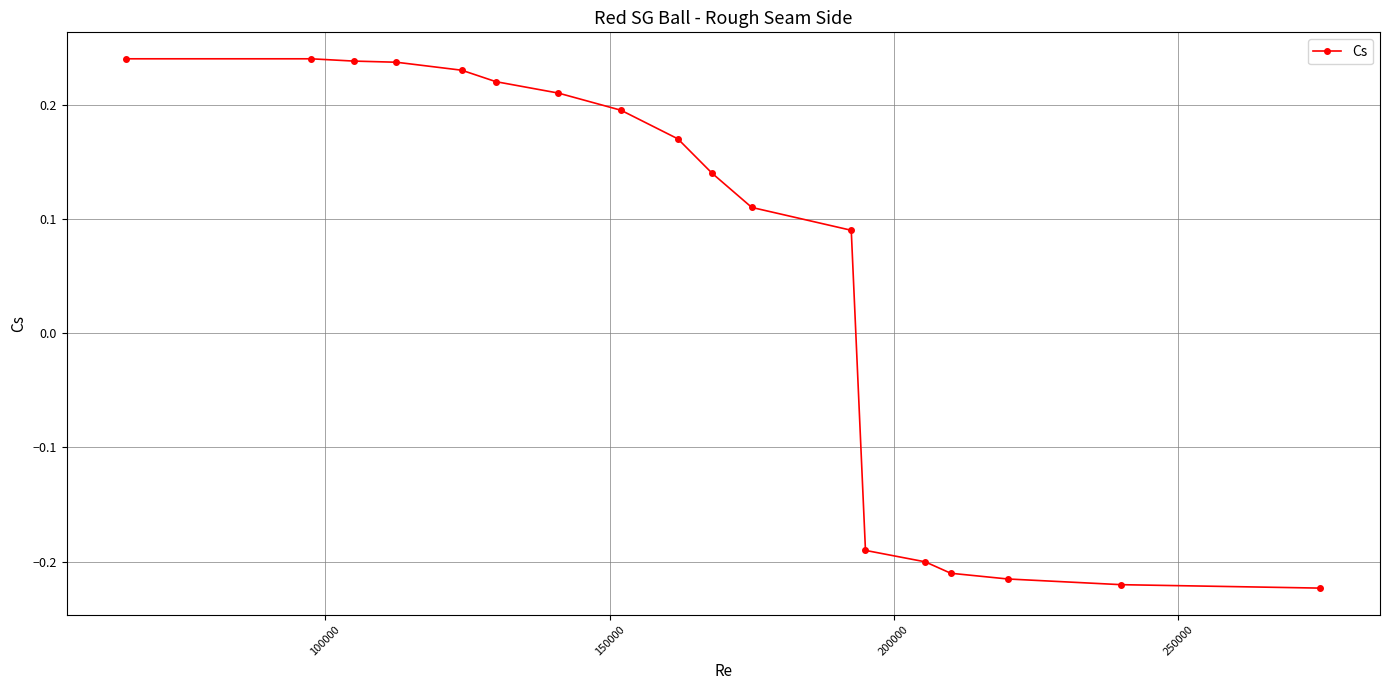

What is the difference between the maximum and minimum values?

0.5